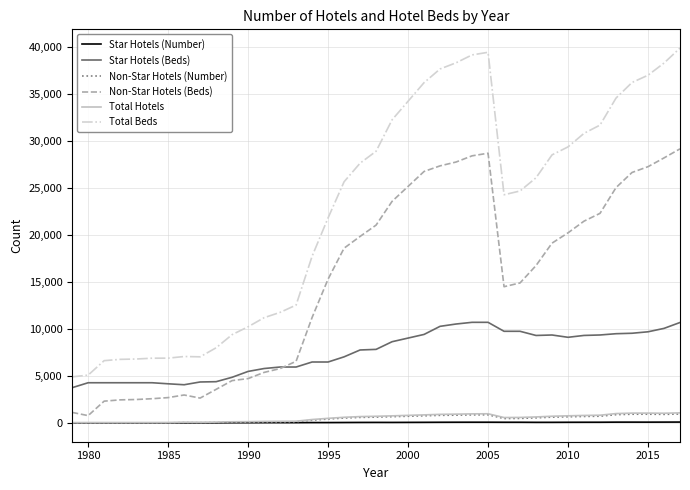

Which series has the largest total across all categories?

Total Beds